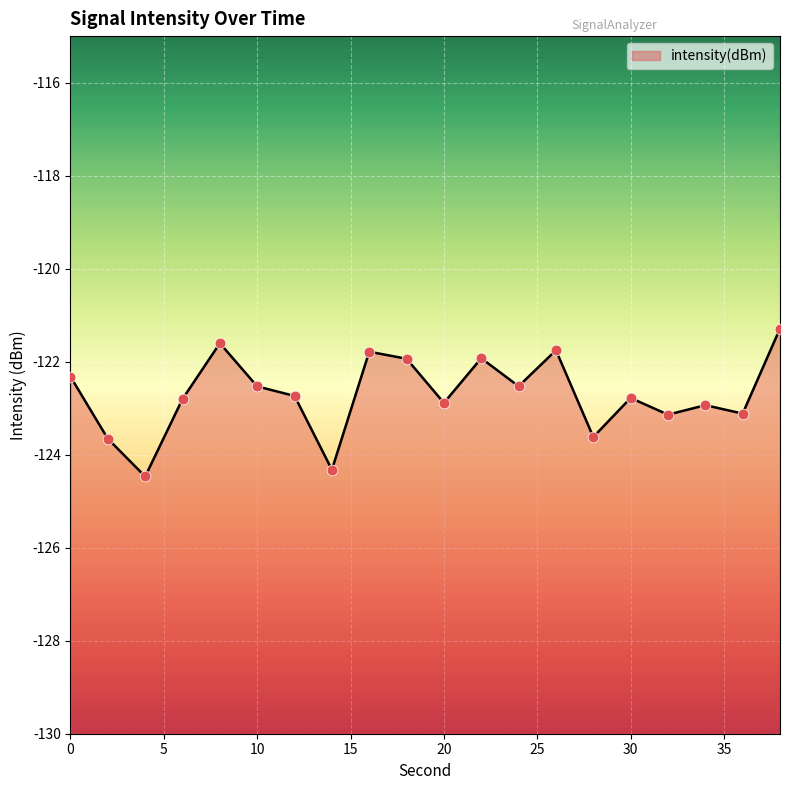

What is the change in value from 6 to 38?

+1.5